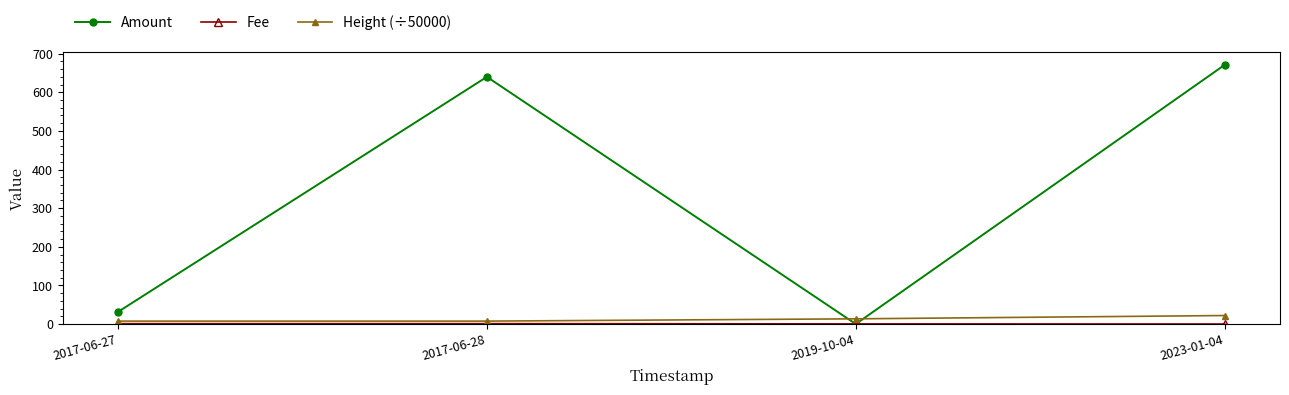

What is the sum of all Height (÷50000) values?

50.4